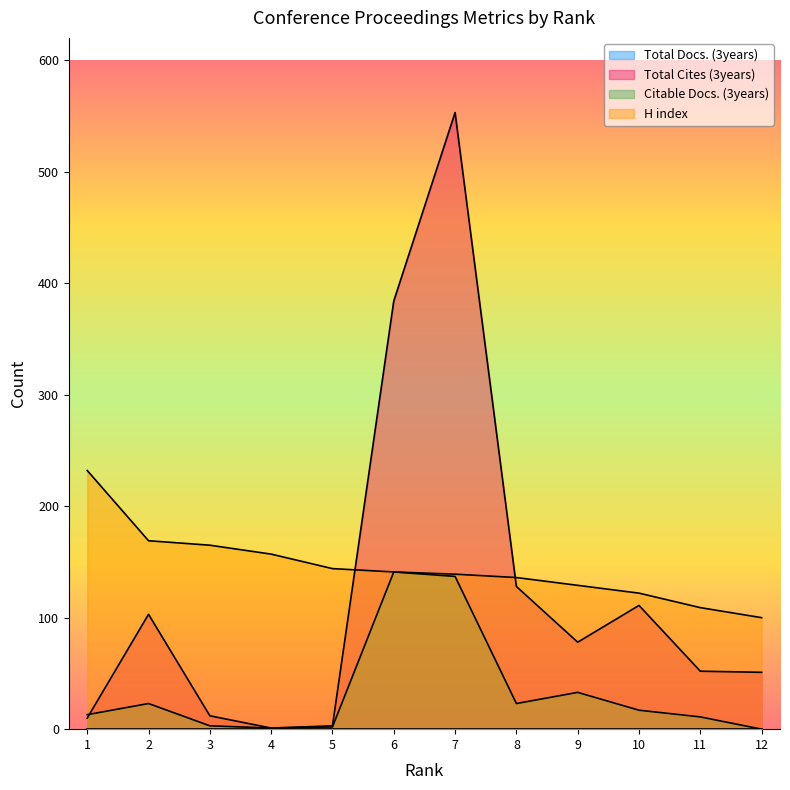

Which series has the largest range (max minus min)?

Total Cites (3years)